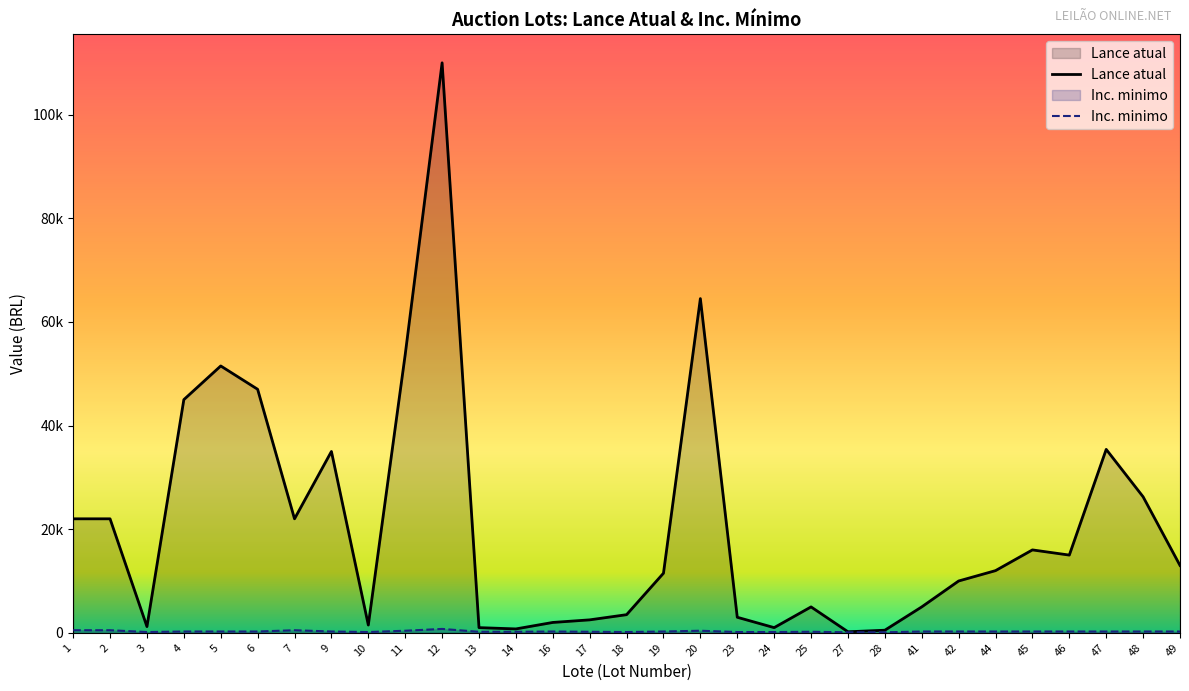

Which series has the largest range (max minus min)?

Lance atual